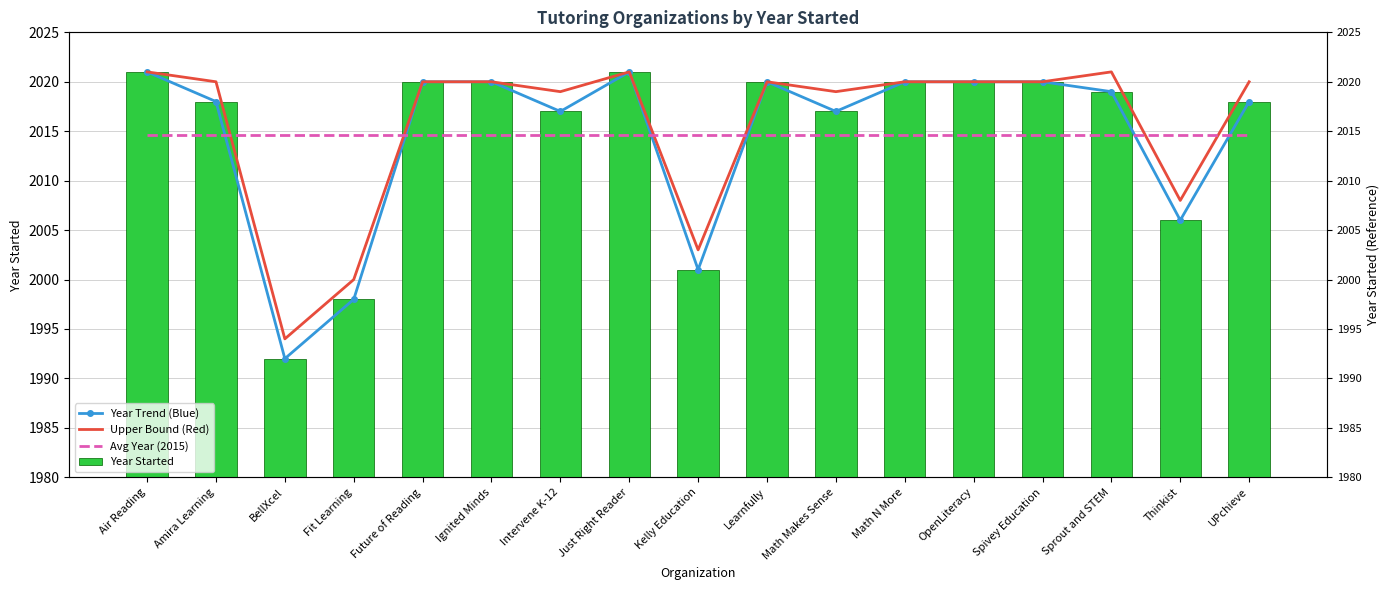

At Future of Reading, list the series in order from smallest to largest.

Avg Year (2015), Year Trend (Blue), Upper Bound (Red), Year Started